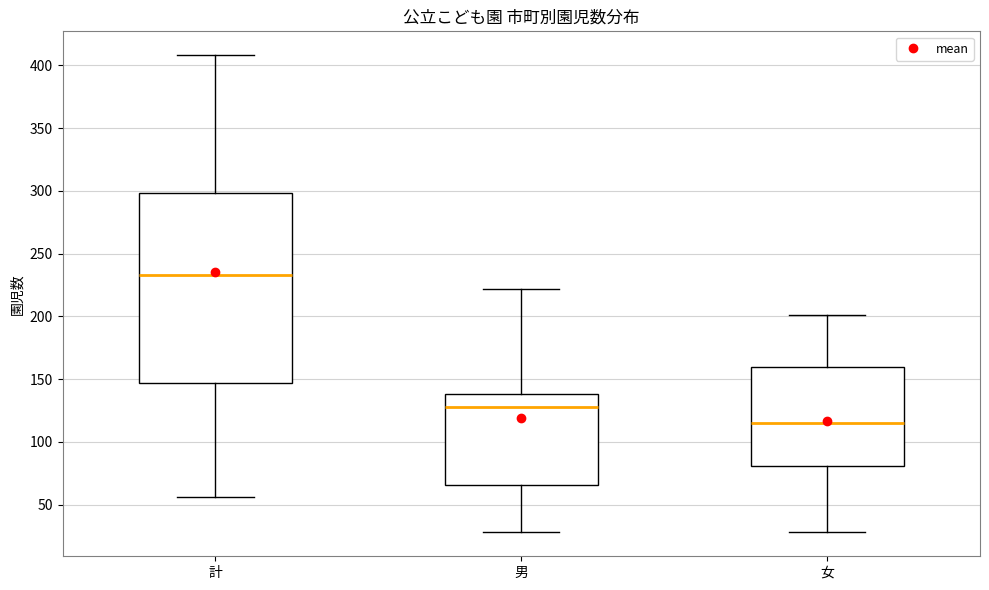

Reading left to right, read every box against the y-axis: the position of its median line, the range the box covers, and the ends of its whiskers. The values are not printed on the chart, so give them approximately, as read against the axis.

計: median 235, box 145 to 300, whiskers 55 to 410
男: median 130, box 65 to 140, whiskers 30 to 220
女: median 115, box 80 to 160, whiskers 30 to 200